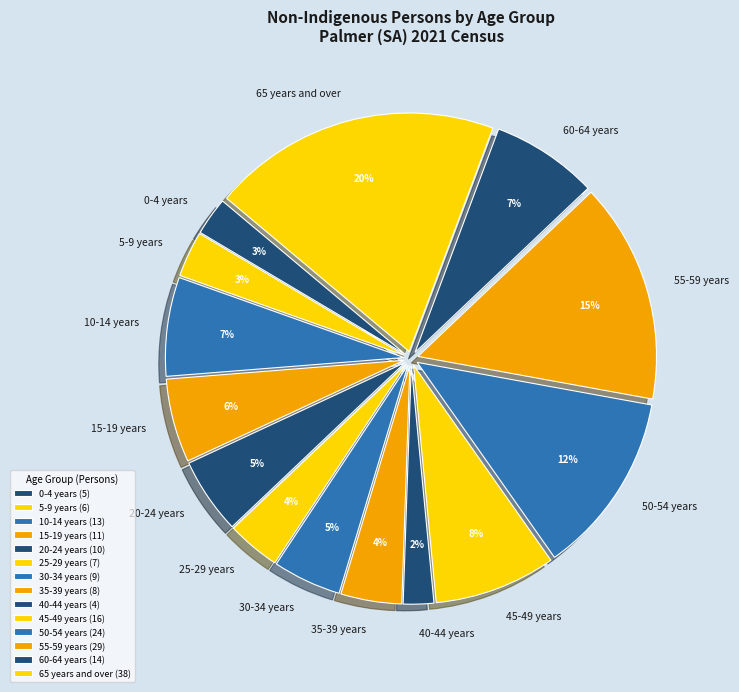

To the nearest percent, what is the average slice percentage?

7%